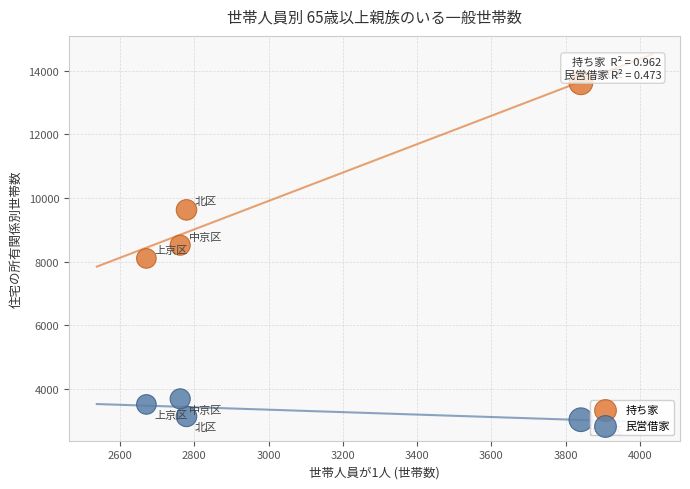

In the 持ち家 series, what Y value is closest to 10858?

9626